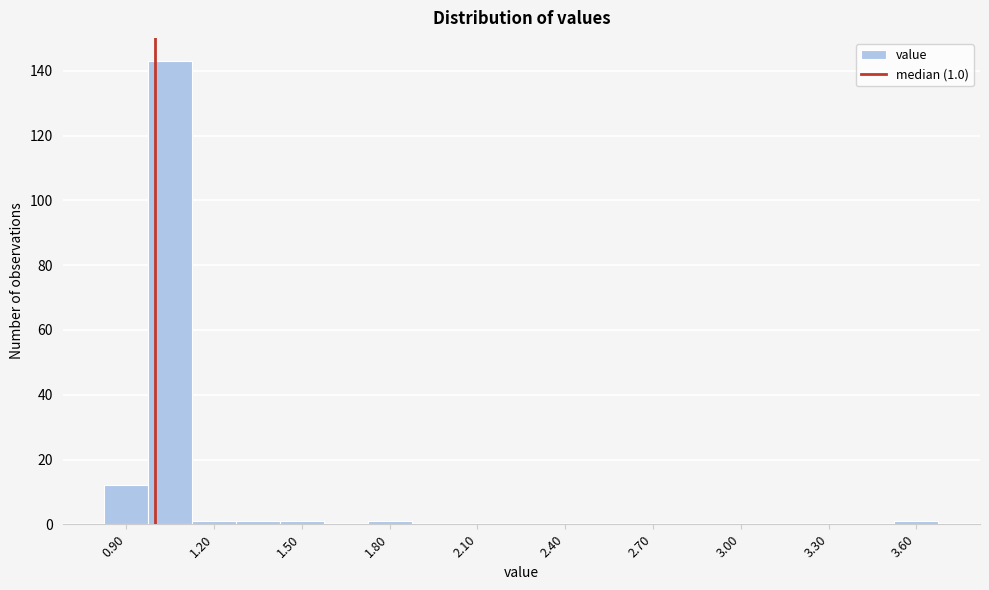

Around what value on the x-axis is the tallest bar? Give the approximate position of its centre, as read against the axis.

1.05